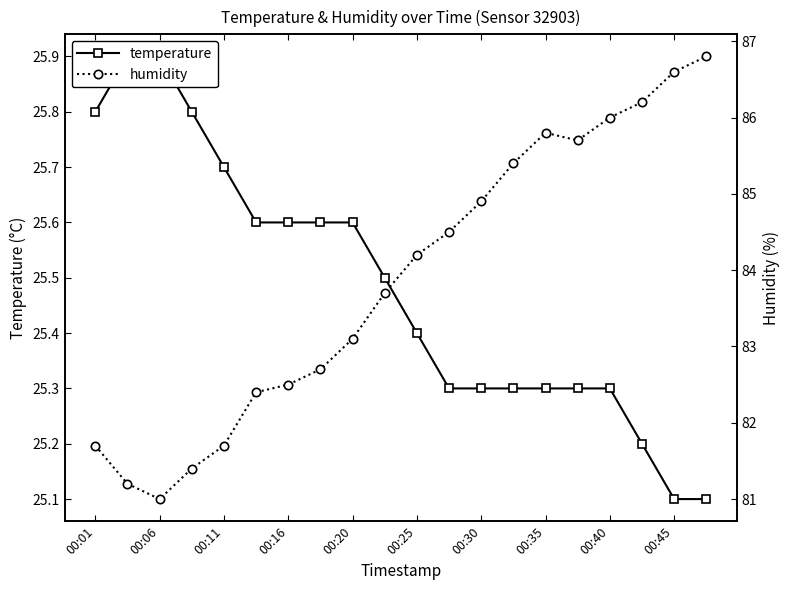

What are all the series names shown in the legend?

temperature, humidity